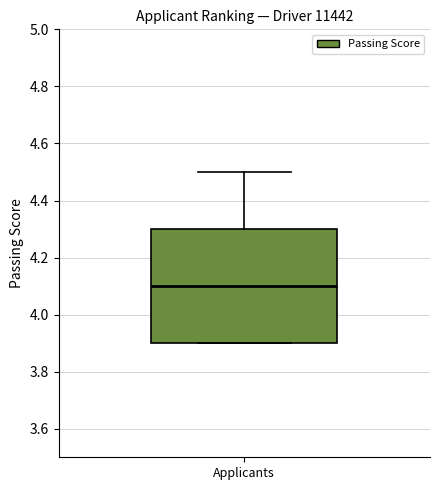

Read this box plot against the y-axis: the position of the median line, the range covered by the box, and the ends of both whiskers. The values are not printed on the chart, so give them approximately, as read against the axis.

median 4.1, box 3.9 to 4.3, whiskers 3.9 to 4.5